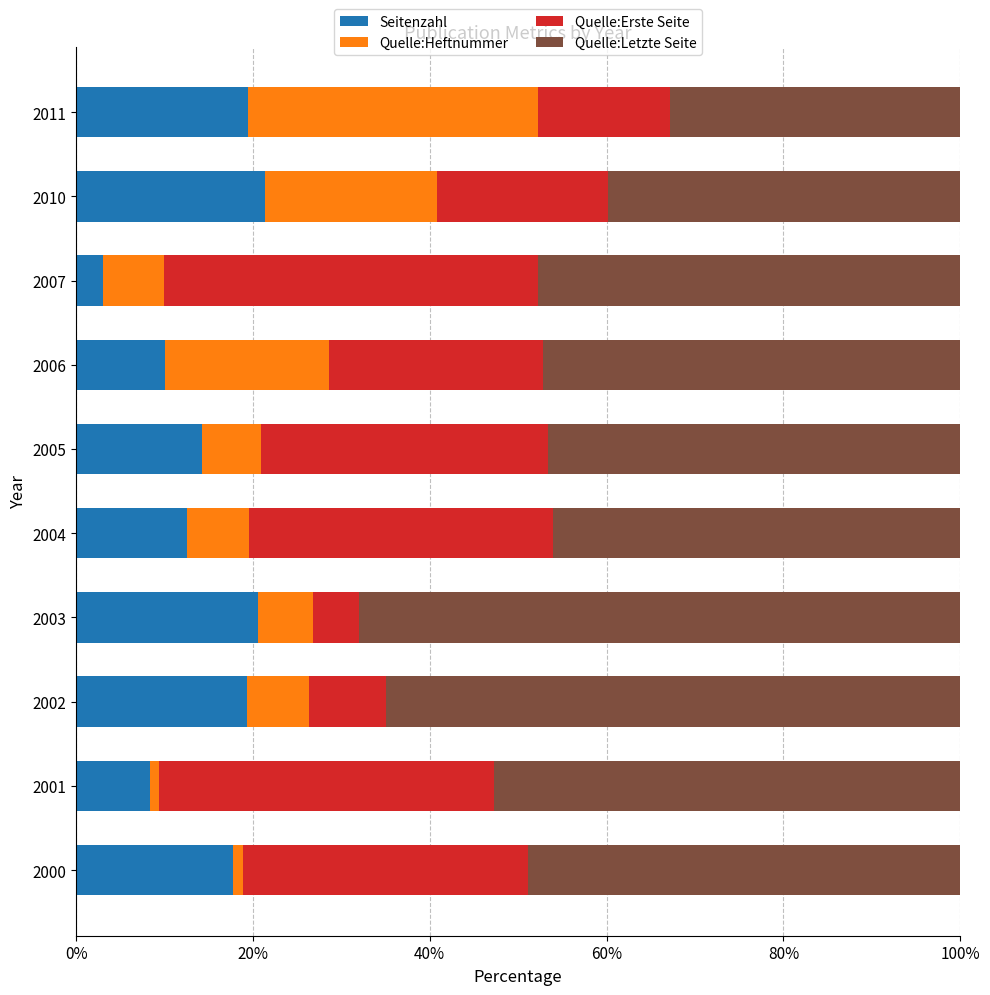

What value does the Seitenzahl series have at 2010?

21.4